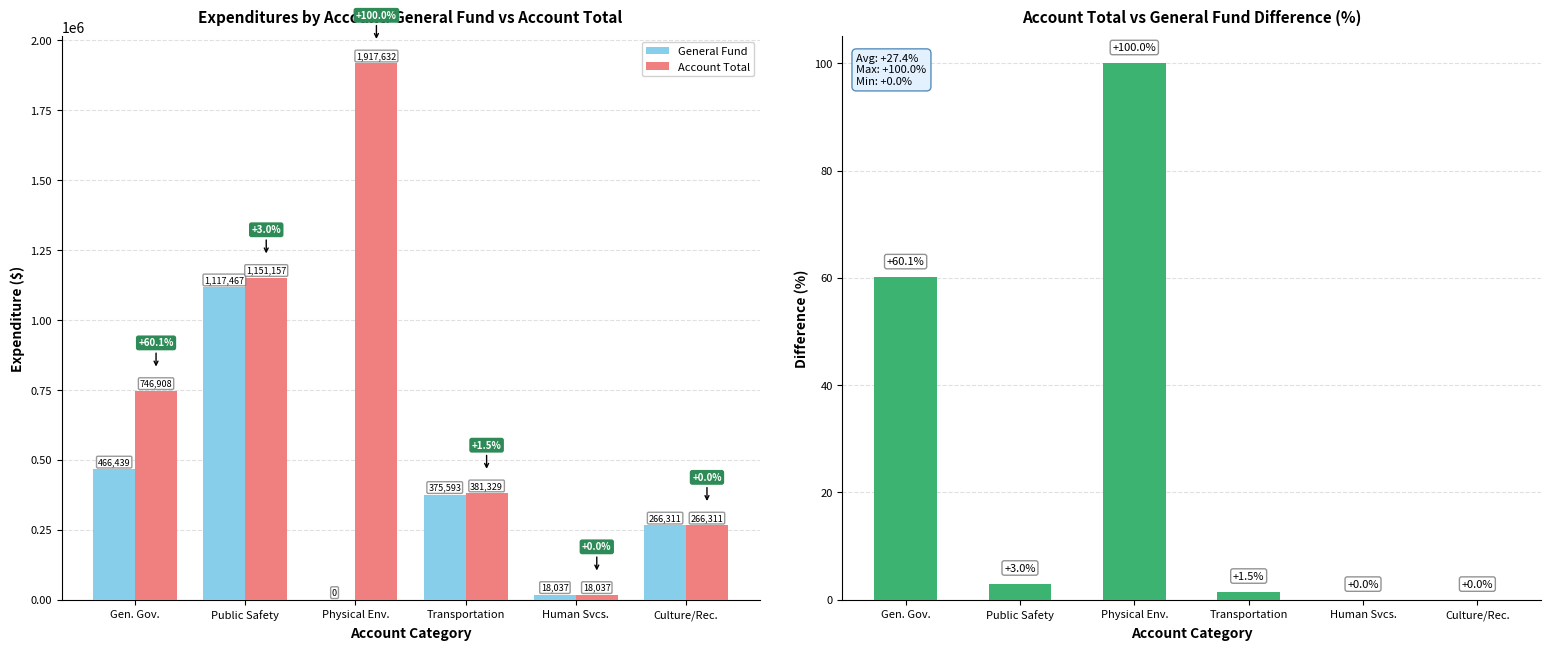

Rank the categories by Account Total value from highest to lowest.

Physical Env., Public Safety, Gen. Gov., Transportation, Culture/Rec., Human Svcs.